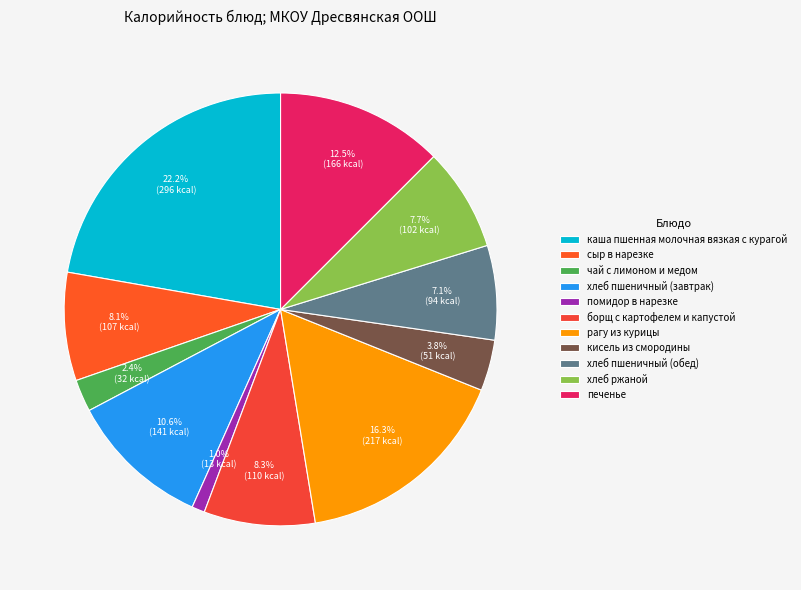

What percentage do рагу из курицы and помидор в нарезке together represent?

17.3%